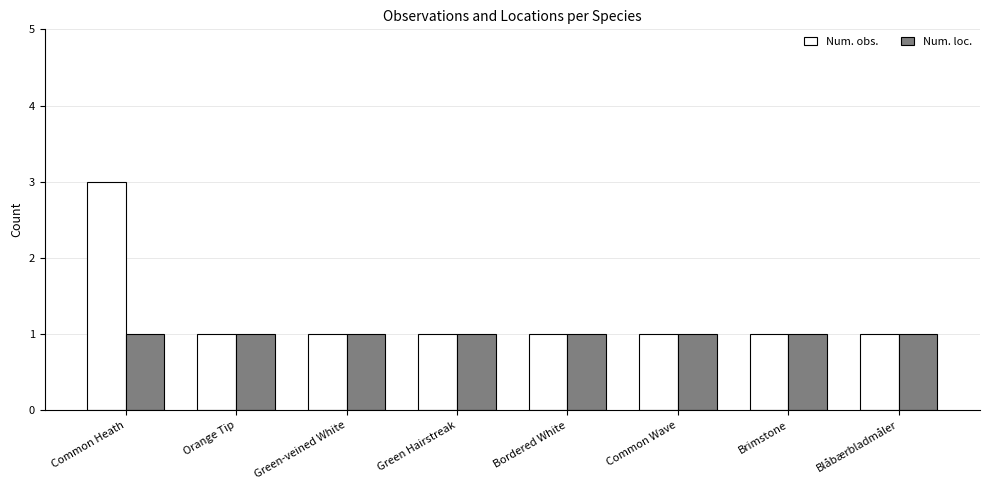

Is it true that Num. obs. equals 5 at Common Heath?

False